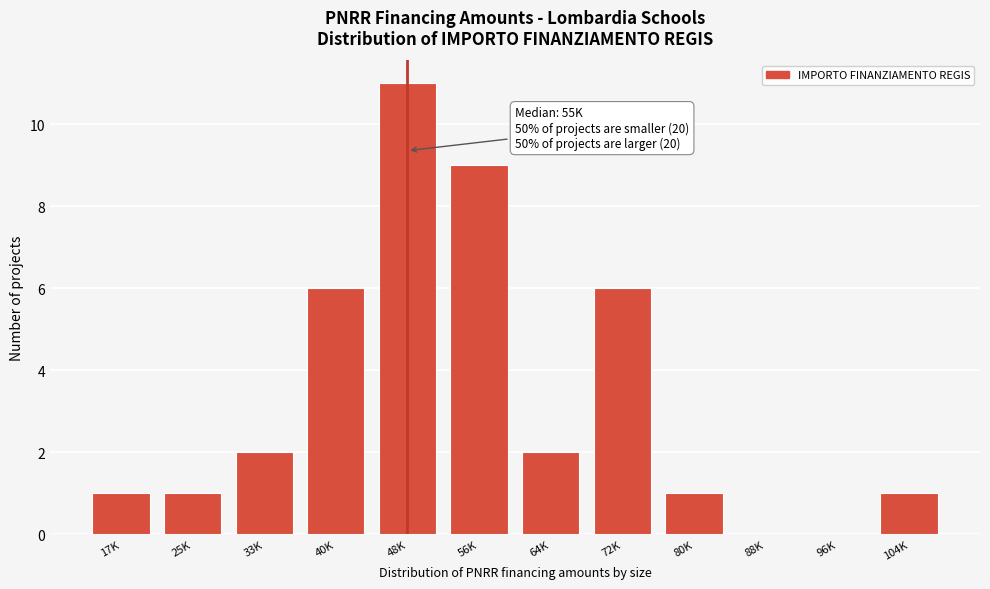

Reading left to right, list all the values displayed in this chart.

17K=1	25K=1	33K=2	40K=6	48K=11	56K=9	64K=2	72K=6	80K=1	88K=0	96K=0	104K=1